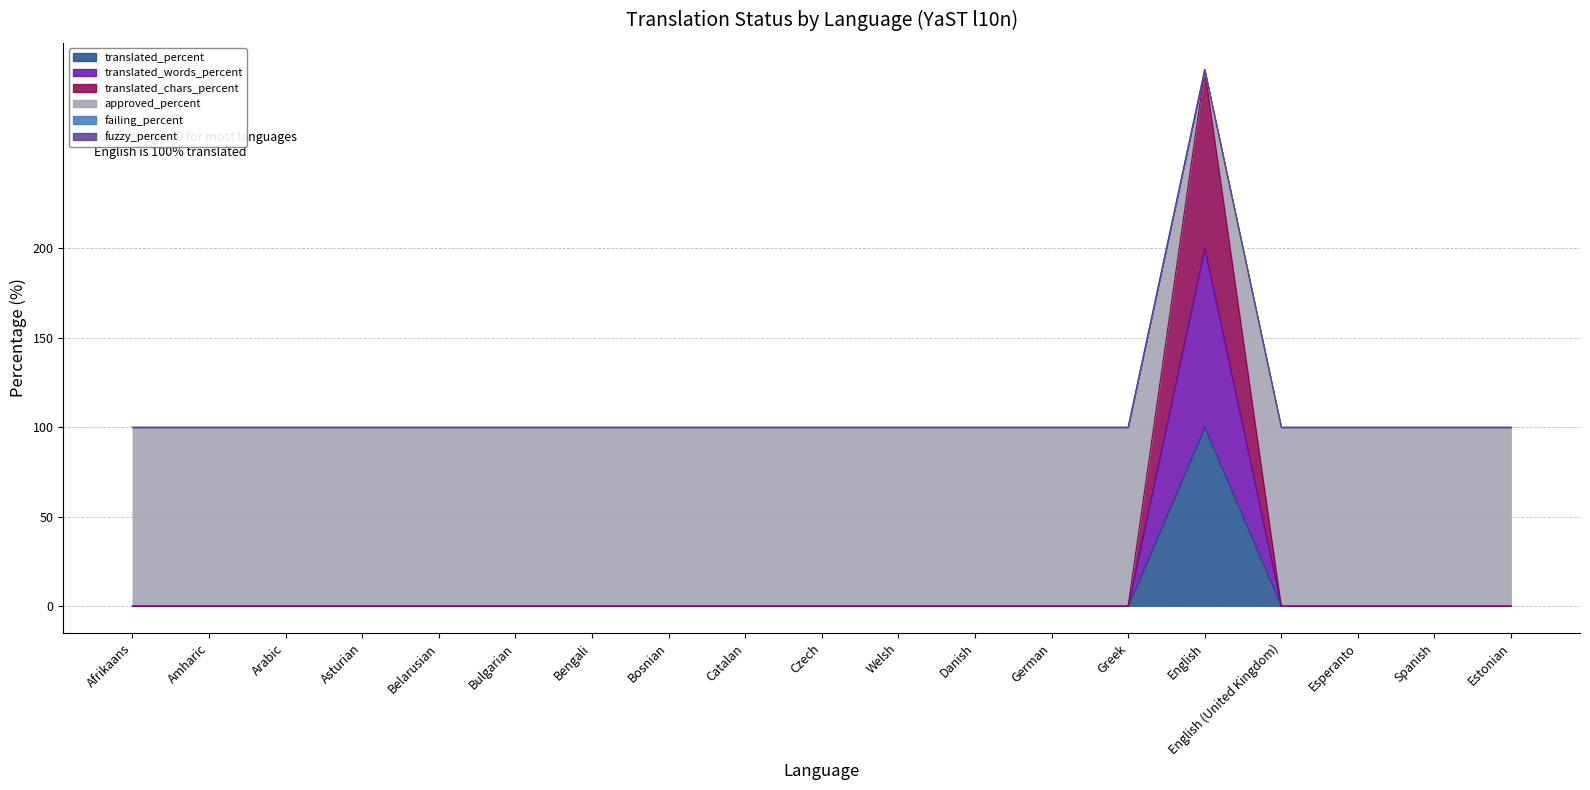

What is the sum of the approved_percent values at Greek and Esperanto?

200